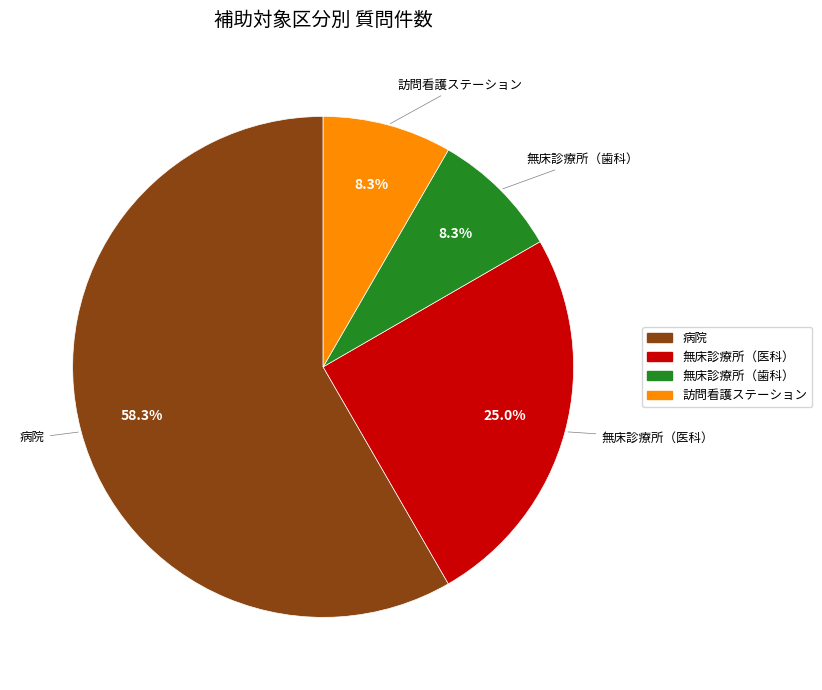

Approximately how many times larger is the value at 病院 compared to 訪問看護ステーション?

7.0